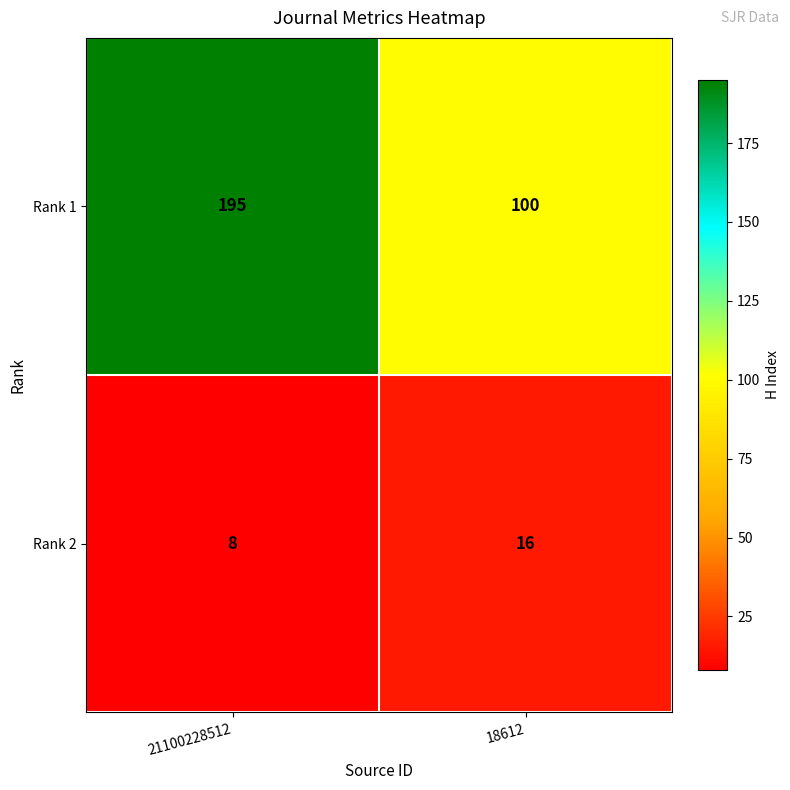

What is the total value across all series at 21100228512?

203